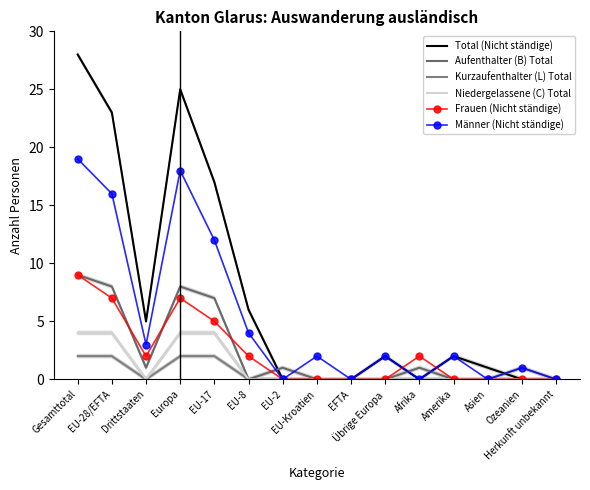

Does the chart have visible grid lines?

No